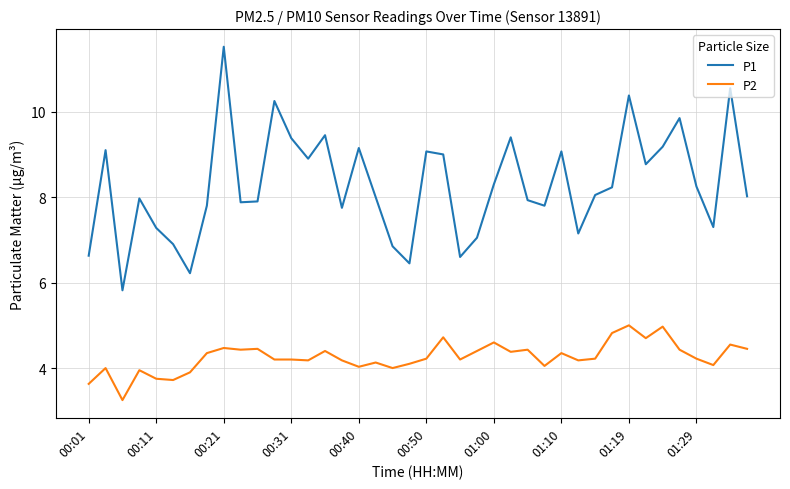

True or false: P1 and P2 intersect in this chart.

False